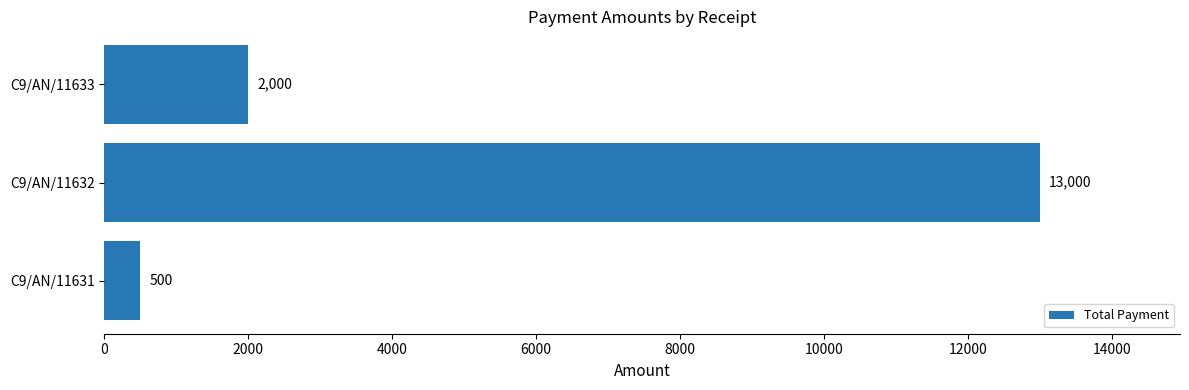

Rank the categories by value from highest to lowest.

C9/AN/11632, C9/AN/11633, C9/AN/11631